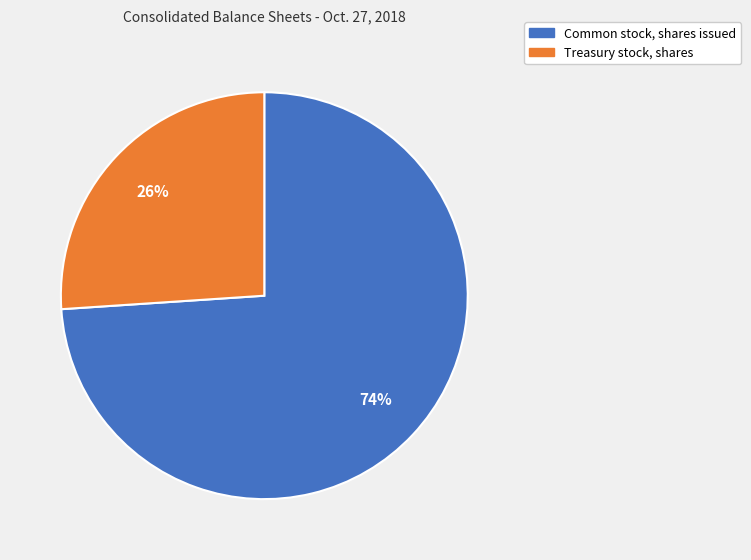

Between Treasury stock, shares and Common stock, shares issued, which is larger?

Common stock, shares issued